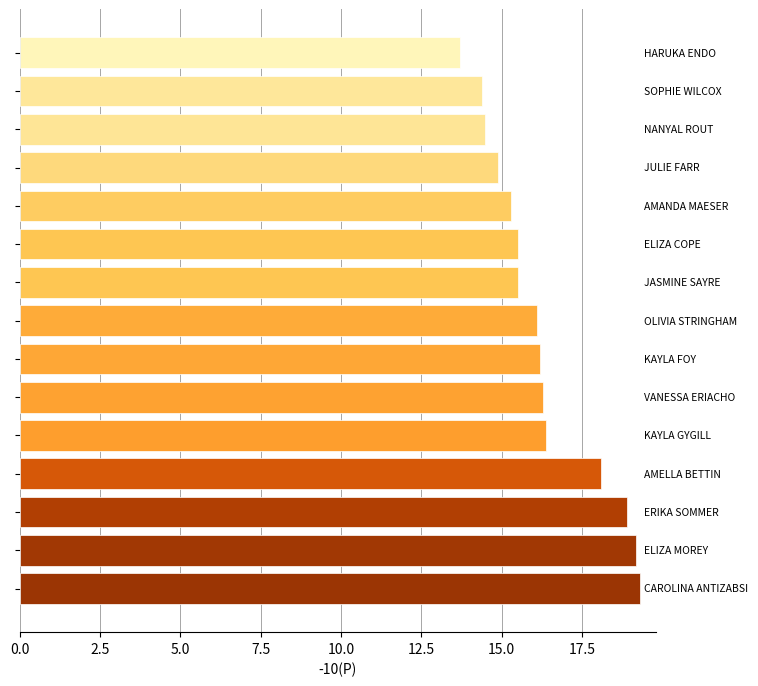

How many categories are shown in the chart?

15